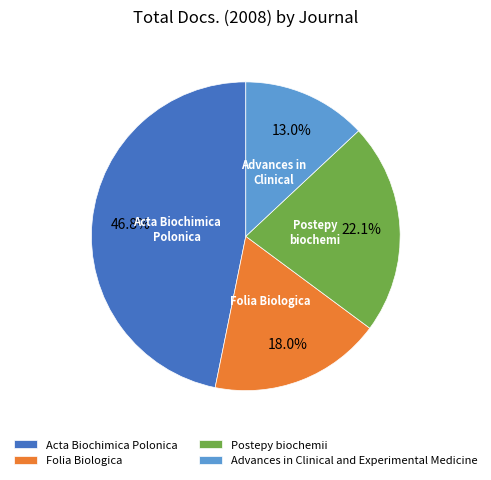

Count the number of slices in the pie.

4